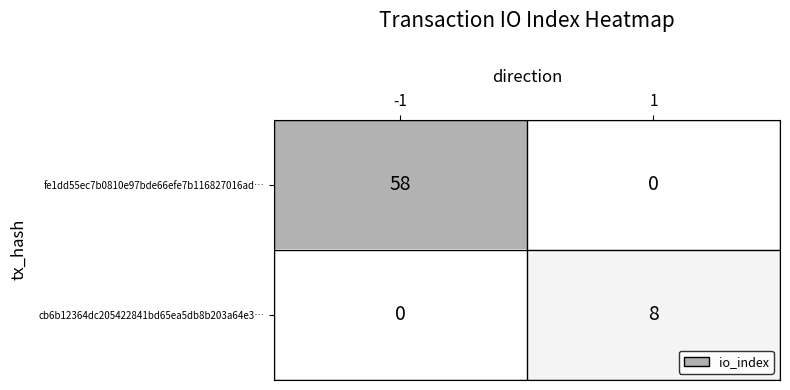

What is the difference between the maximum and minimum values in the fe1dd55ec7b0810e97bde66efe7b116827016ad… series?

58